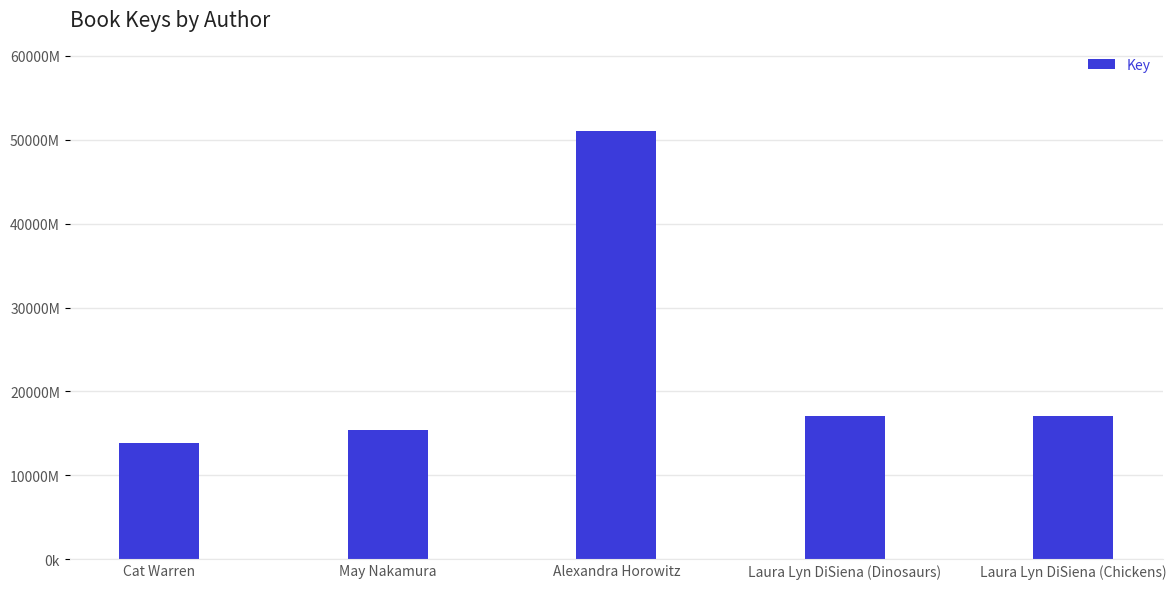

Does the chart contain any negative values?

No